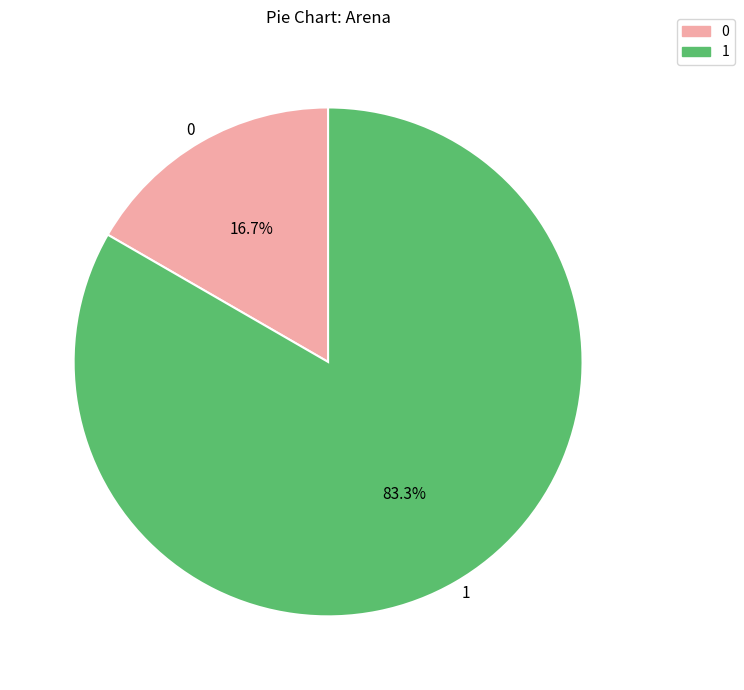

How many slices are in this pie chart?

2